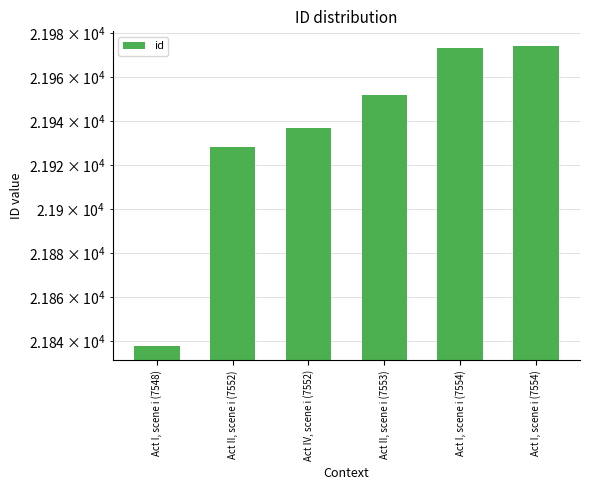

At which category does the chart reach its minimum across all series?

Act I, scene i (7548)